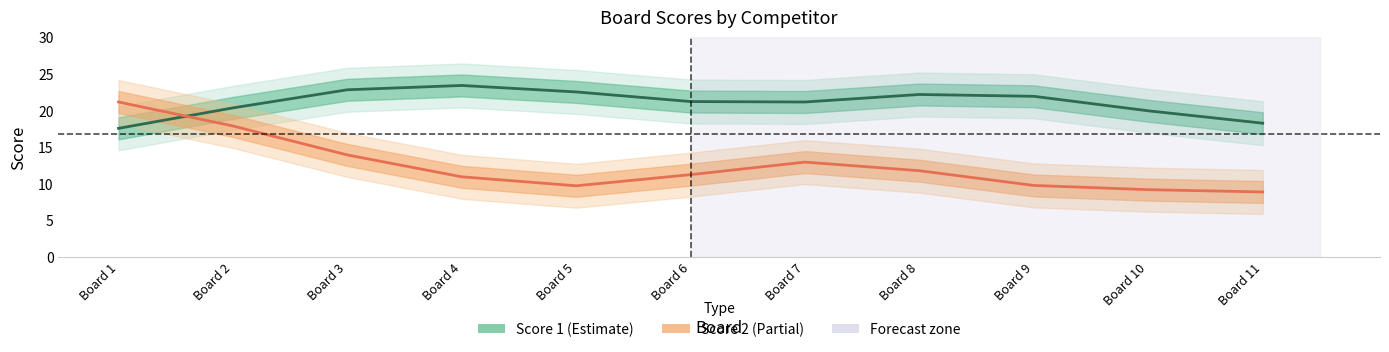

Reading right to left, what are all the values shown in this chart?

Score 1: Board 11=18.2	Board 10=19.9	Board 9=21.9	Board 8=22.1	Board 7=21.1	Board 6=21.2	Board 5=22.5	Board 4=23.4	Board 3=22.8	Board 2=20.3	Board 1=17.5
Score 2: Board 11=8.8	Board 10=9.1	Board 9=9.7	Board 8=11.7	Board 7=12.9	Board 6=11.2	Board 5=9.7	Board 4=10.9	Board 3=13.9	Board 2=17.8	Board 1=21.1